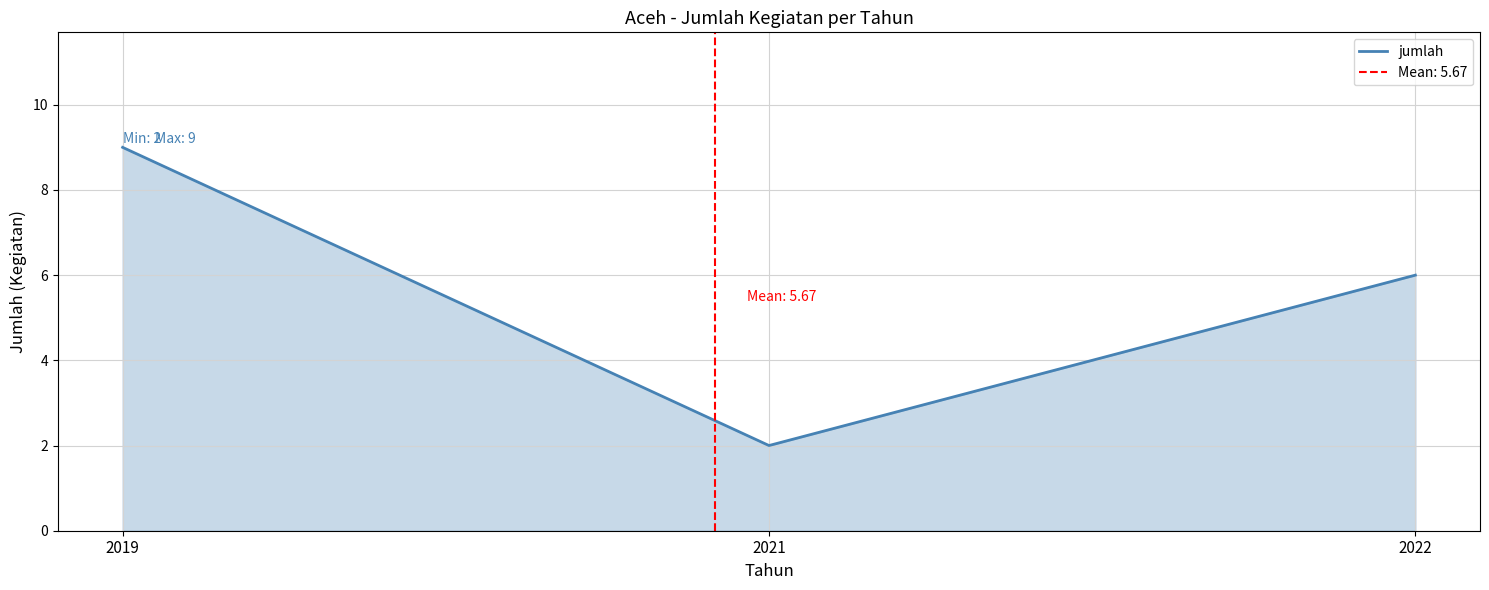

What is the difference between the maximum and minimum values?

7